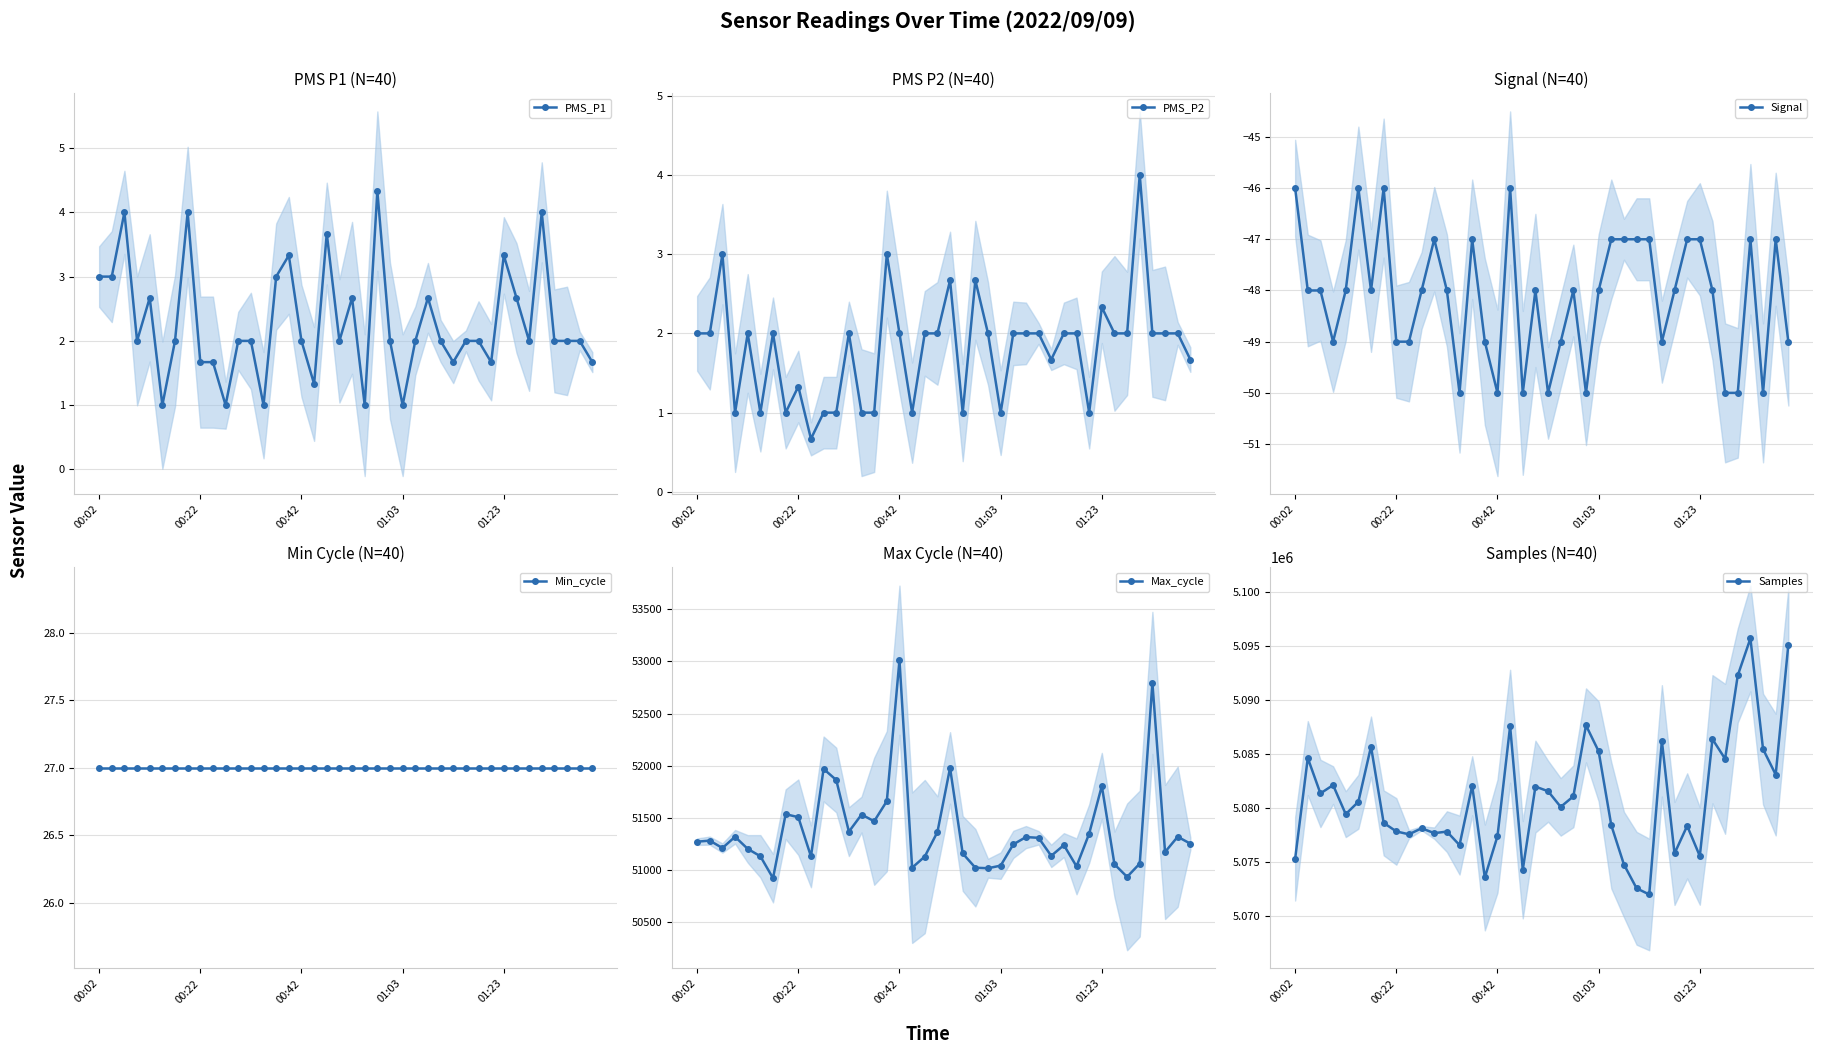

What value does the Min_cycle series have at 30?

27.0